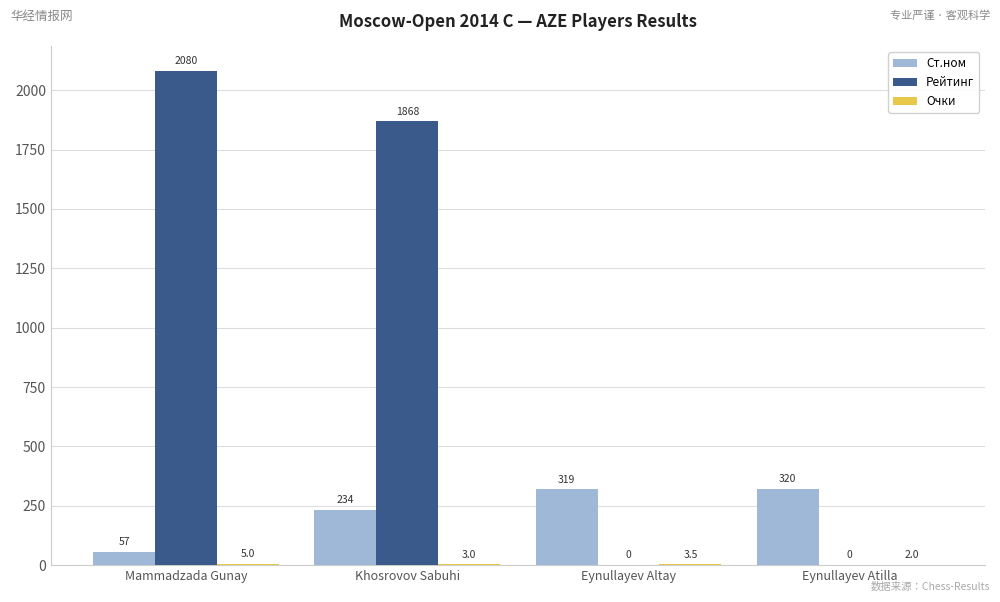

What is the difference between the Рейтинг values at Eynullayev Altay and Khosrovov Sabuhi?

1868.0